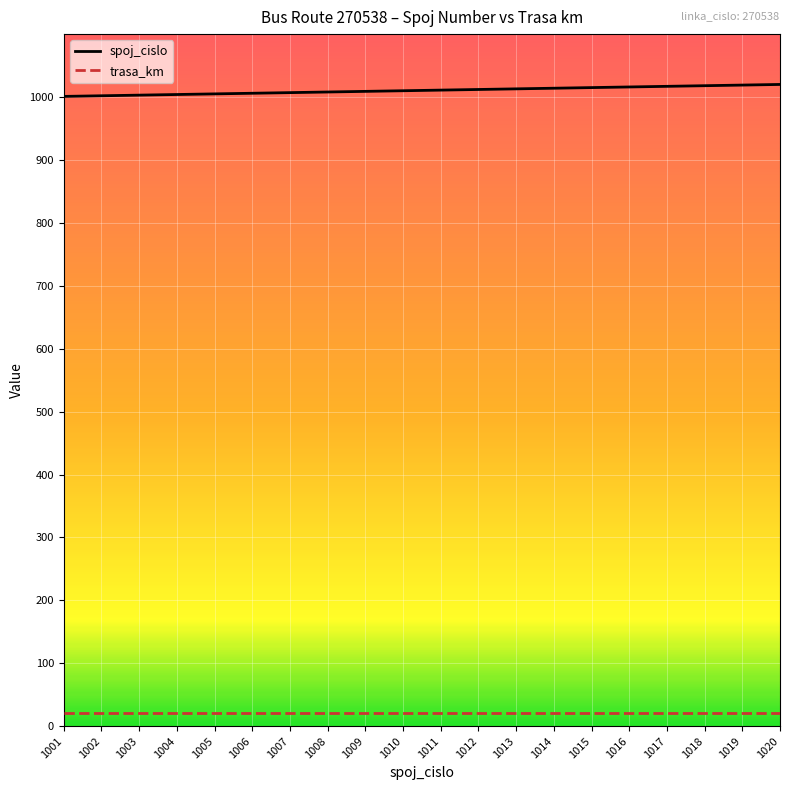

Is the value of spoj_cislo at 1002 greater than the value of trasa_km at 1015?

Yes